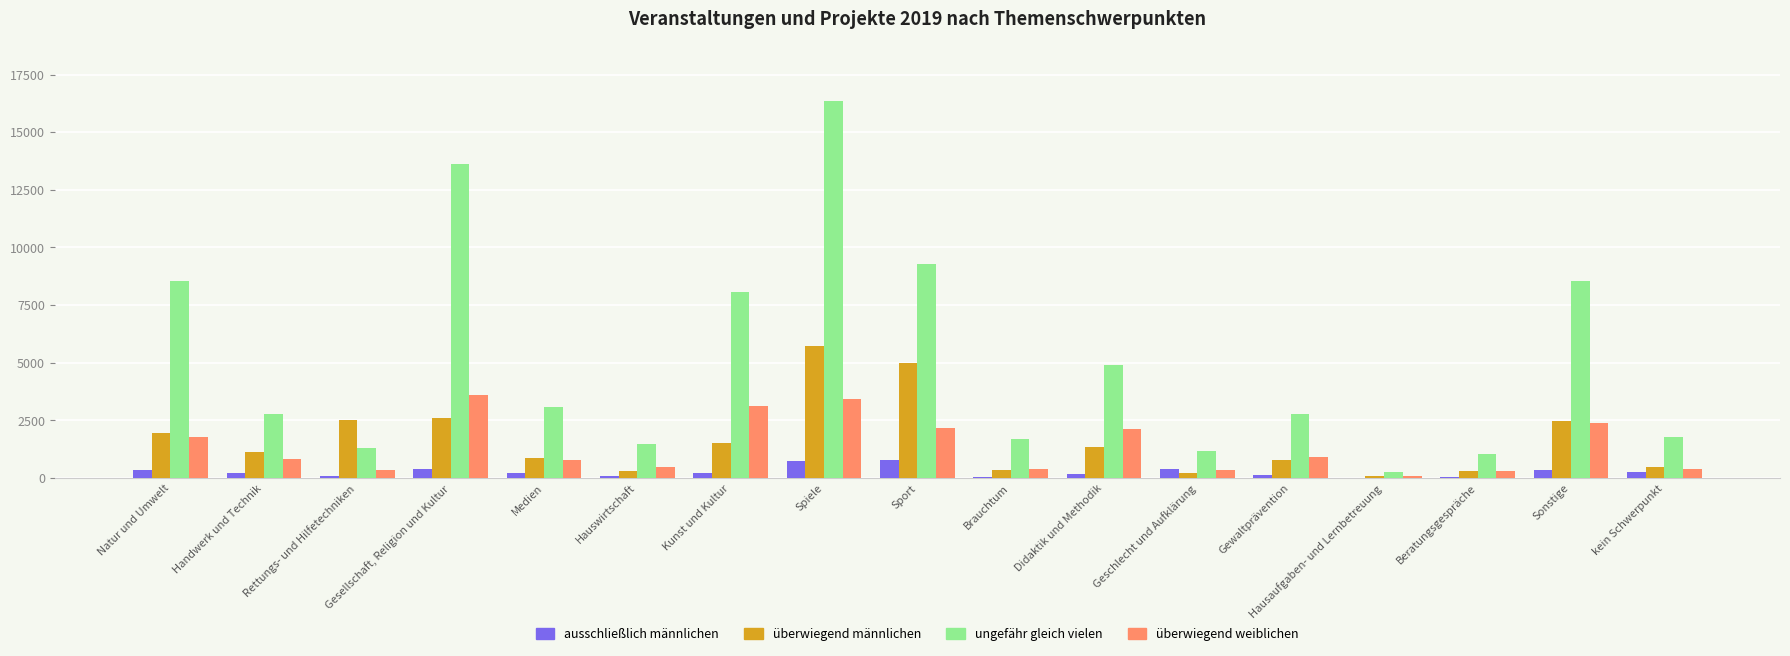

Which series changed the most between Gesellschaft, Religion und Kultur and Sonstige?

ungefähr gleich vielen